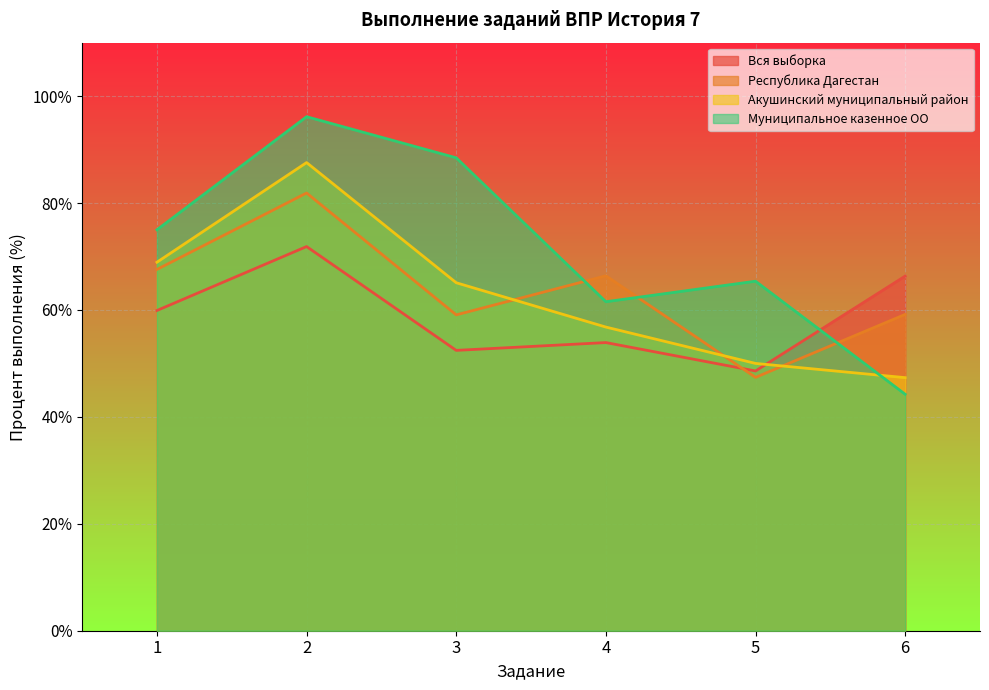

List the series in order of their peak value, highest first.

Муниципальное казенное ОО, Акушинский муниципальный район, Республика Дагестан, Вся выборка